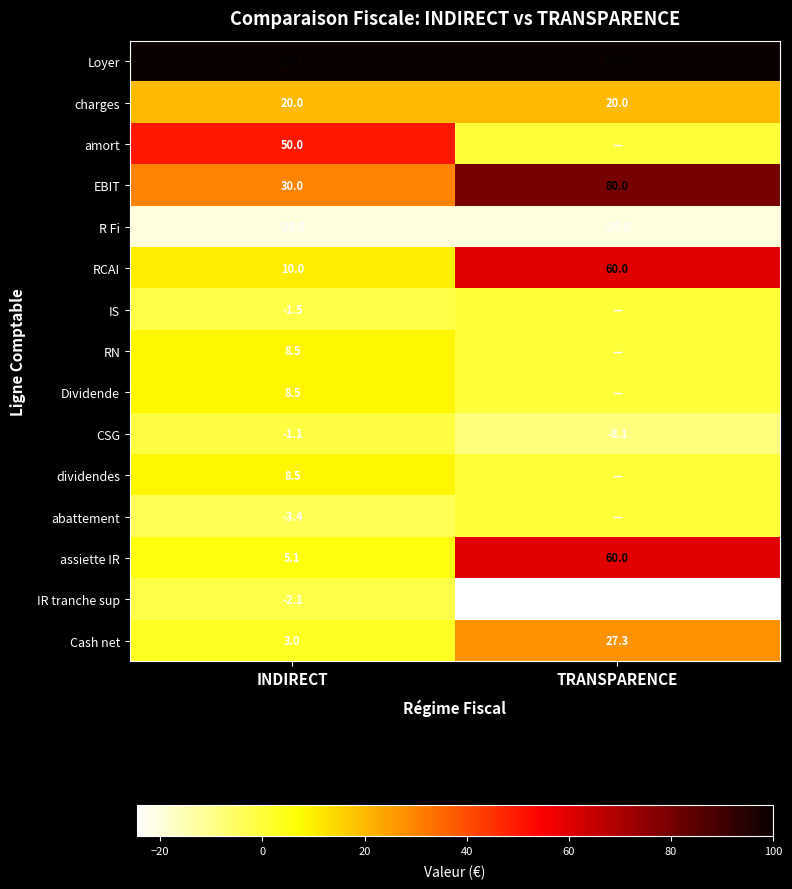

What is the difference between the Cash net values at INDIRECT and TRANSPARENCE?

24.3